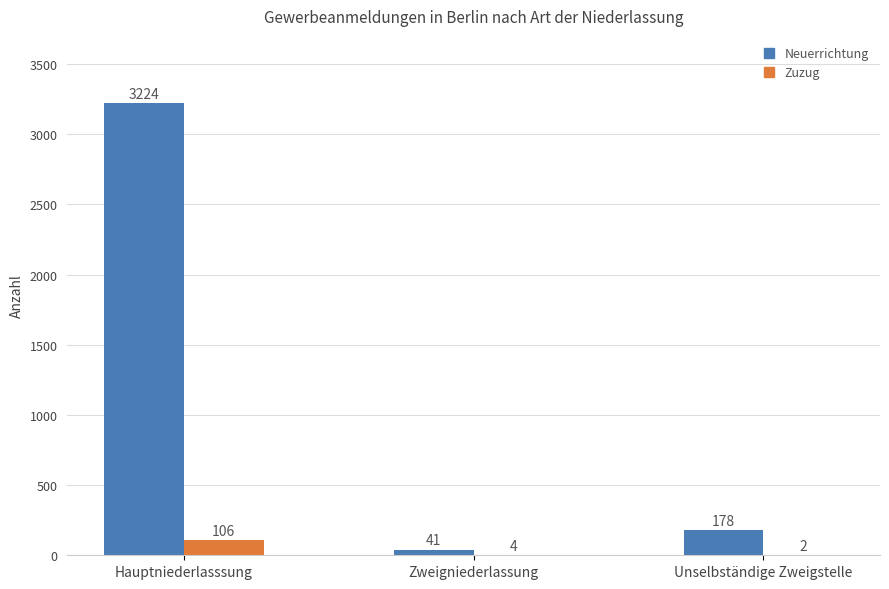

The value of Neuerrichtung at Hauptniederlasssung is 3224. True or false?

True